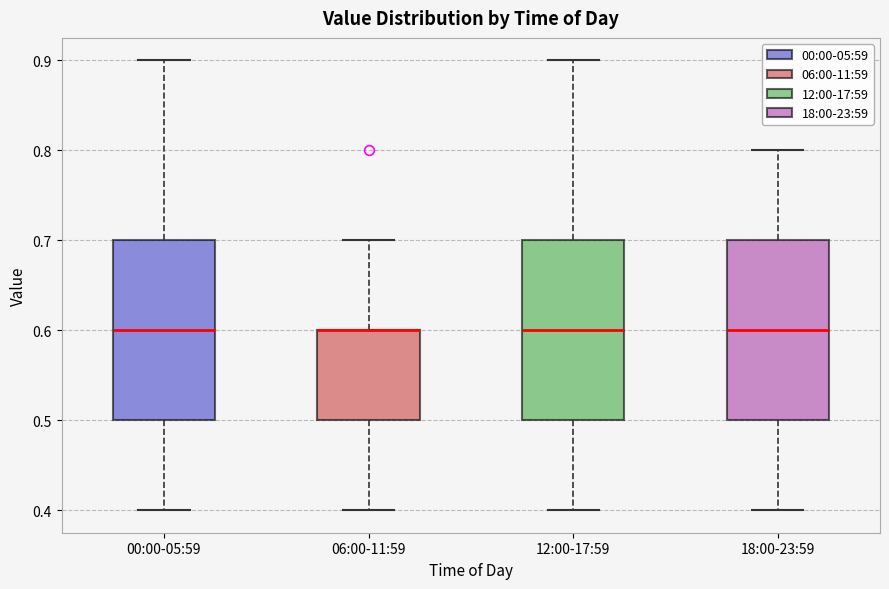

Where does the lower whisker of the box for 00:00-05:59 end on the y-axis? The values are not printed on the chart, so give them approximately, as read against the axis.

0.4